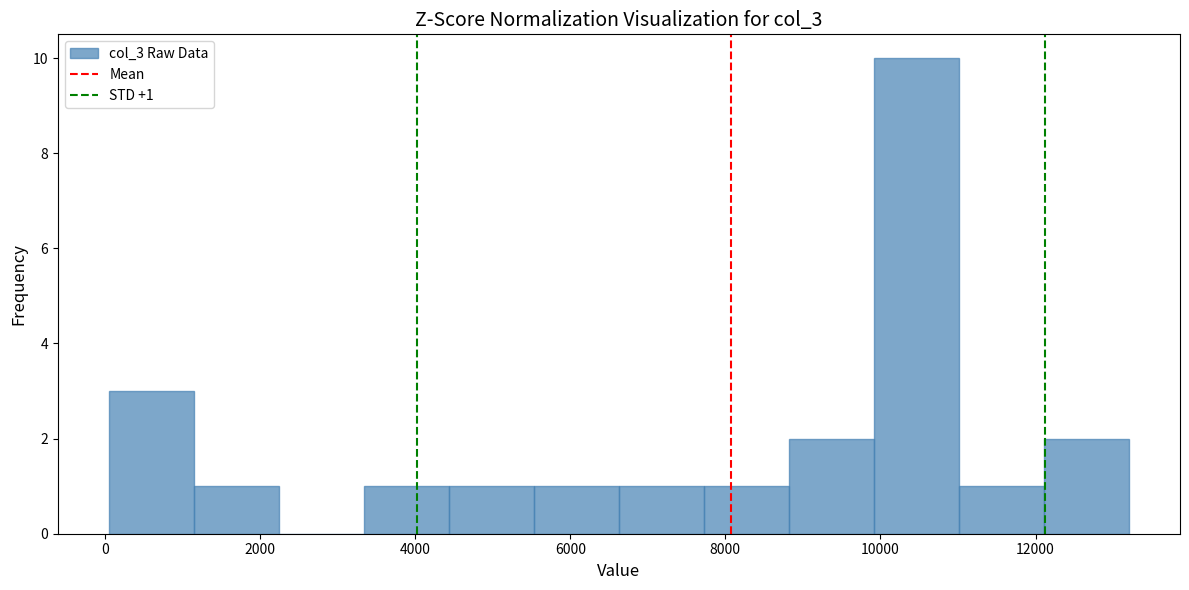

Over which range of the x-axis is the bar tallest?

10000 to 11000